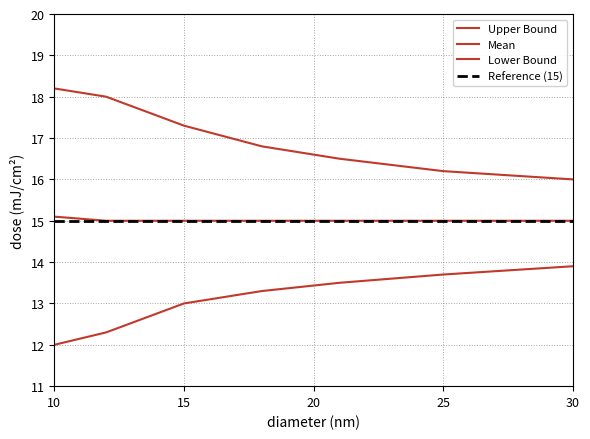

Is it true that Lower Bound equals 13.3 at 18?

True